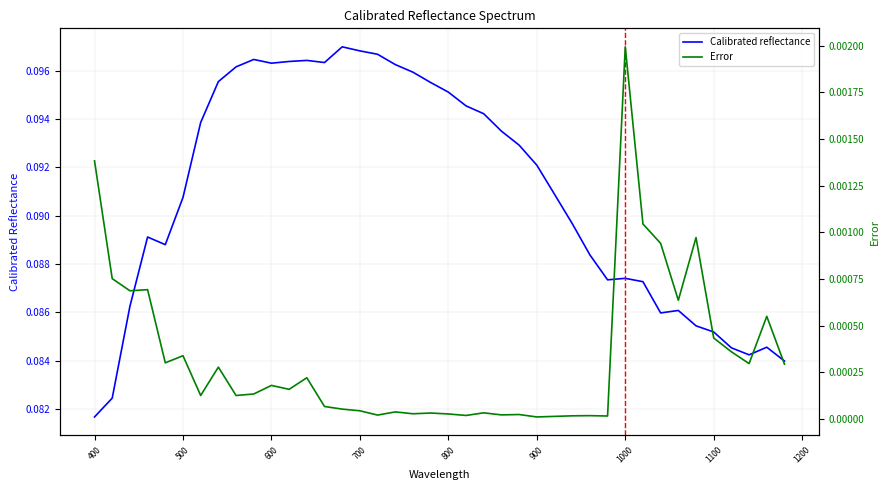

True or false: Error and Calibrated reflectance cross at least once.

False